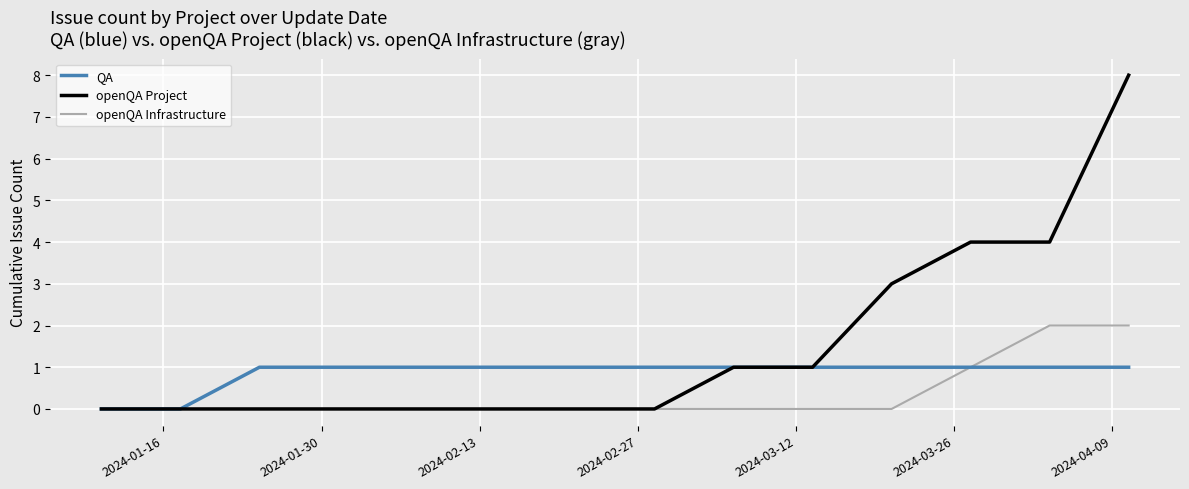

Which series has the widest spread of values?

openQA Project